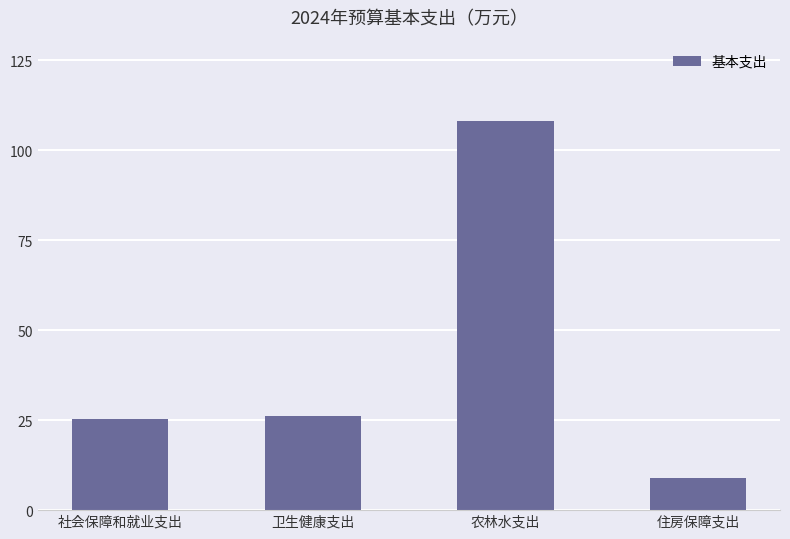

What is the difference between the maximum and second lowest values?

82.6